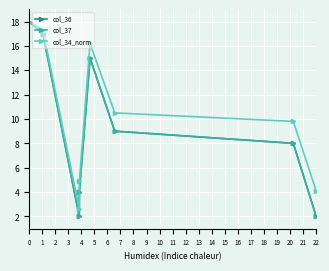

How many interior local valleys does the col_37 series have?

1